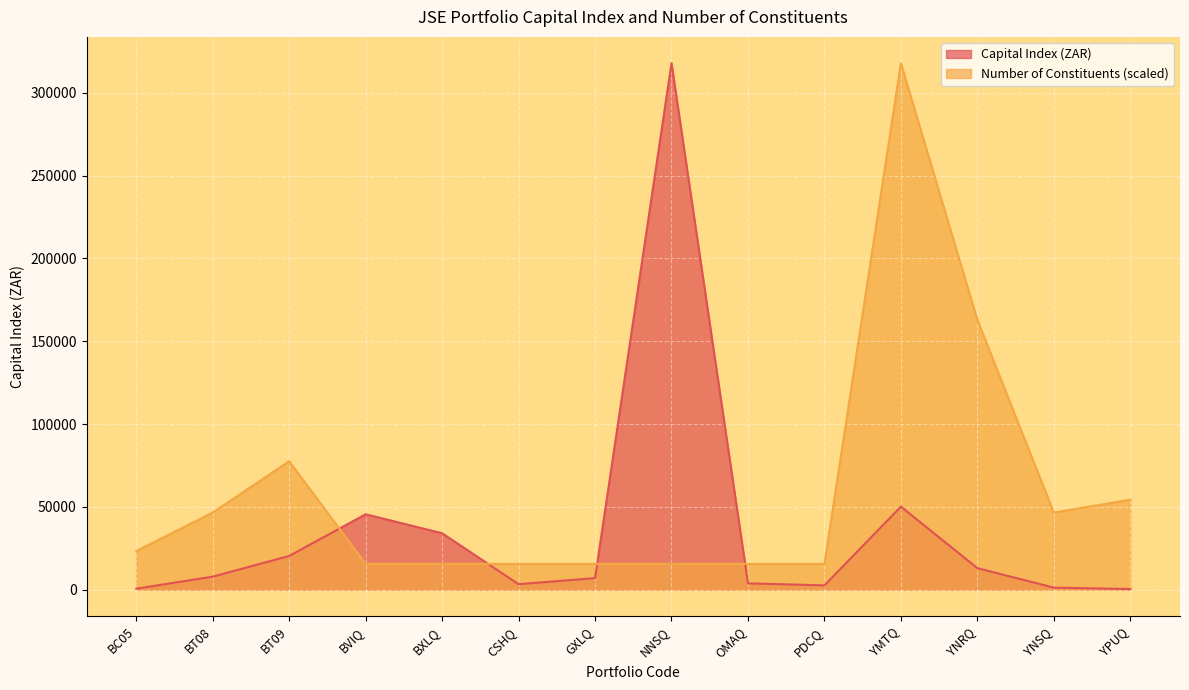

Is the value of Capital Index (ZAR) at GXLQ greater than the value of Number of Constituents at BC05?

No